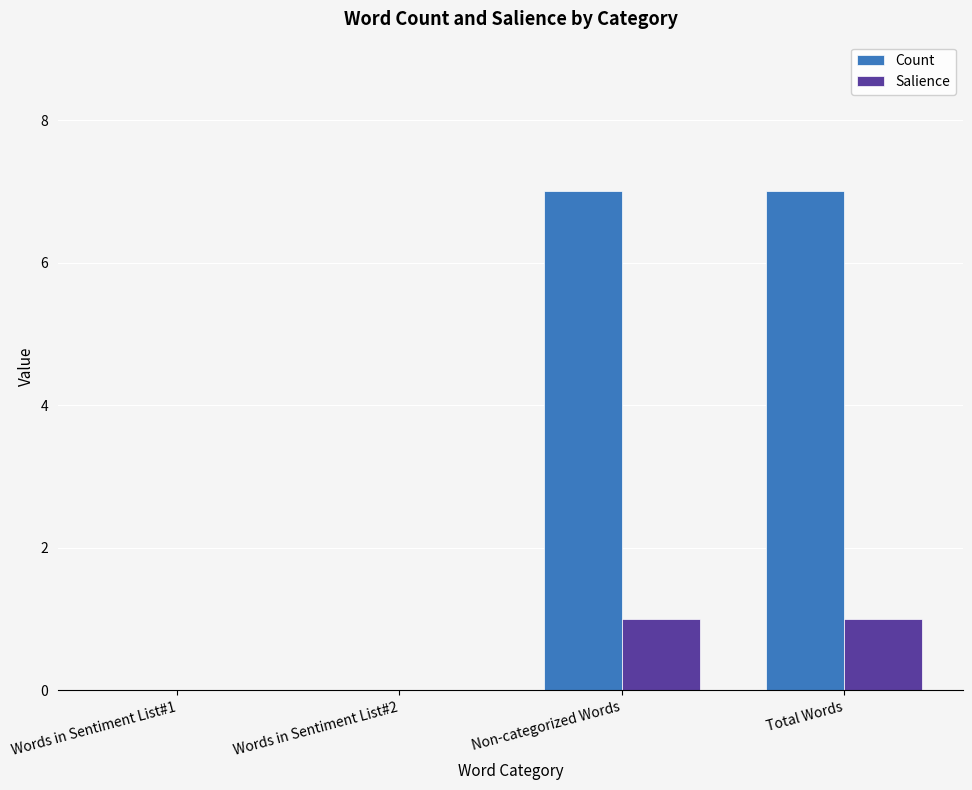

Are the bars horizontal?

No